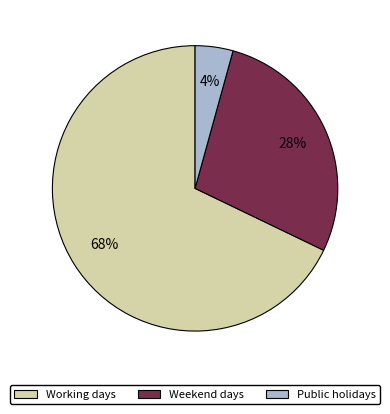

What is the largest slice in the pie chart?

Working days